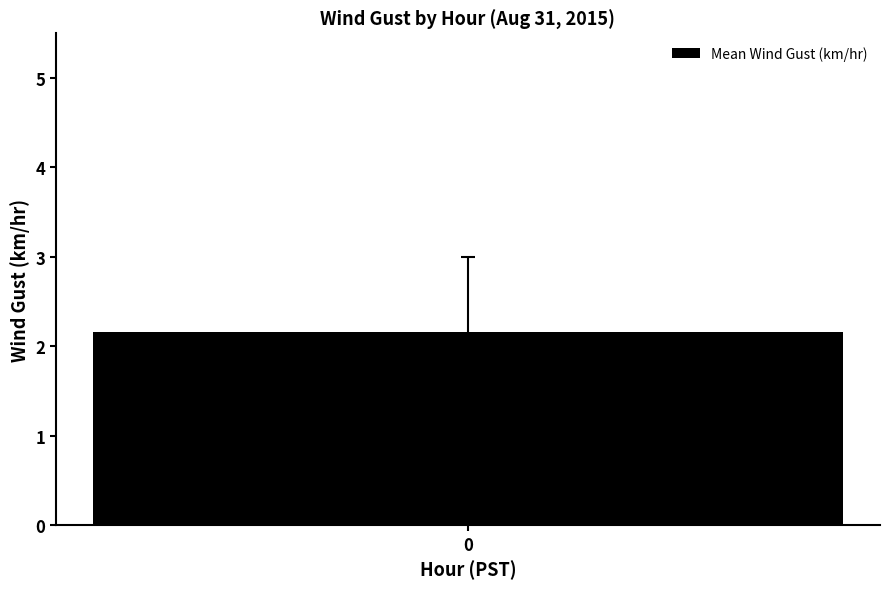

What is the value of the 17th bar from the left?

2.1